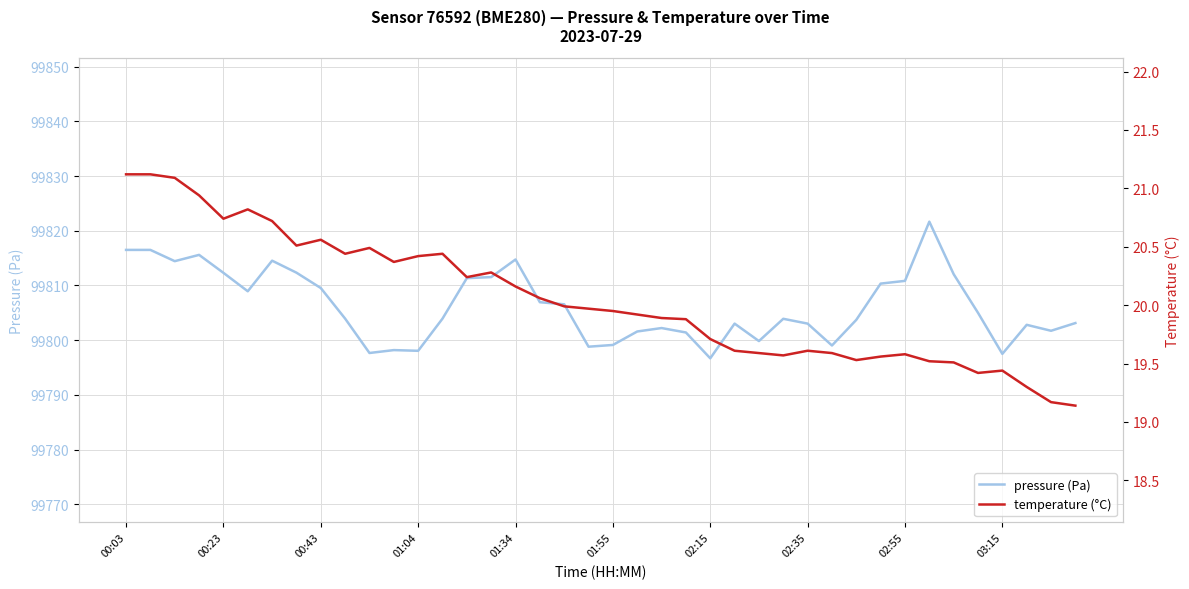

At 29, list the series in order from largest to smallest.

pressure (Pa), temperature (°C)